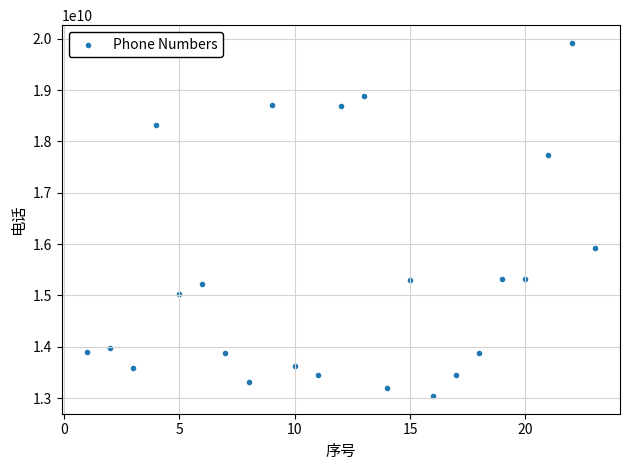

What Y value in the scatter plot is closest to 16480722958?

15923566857